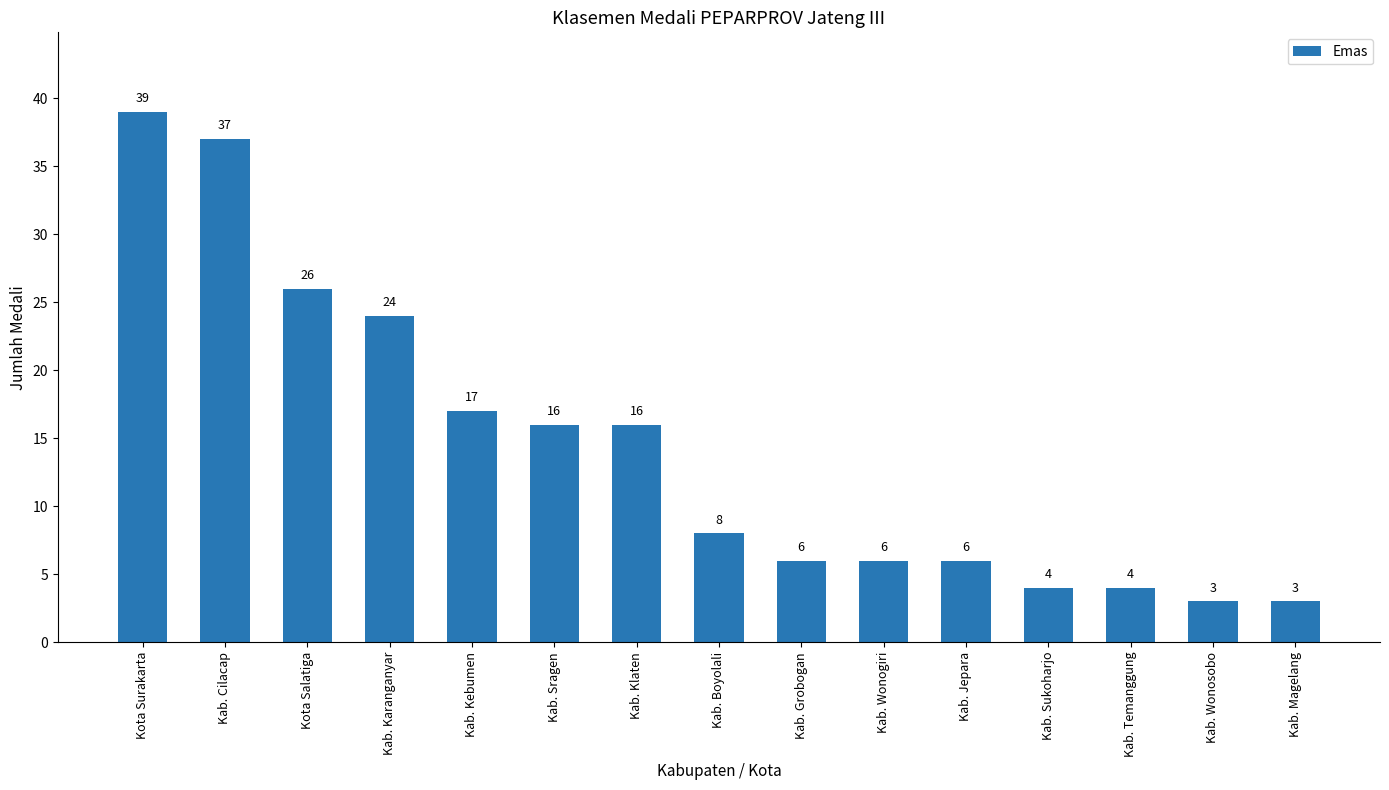

What is the change in value from Kab. Boyolali to Kab. Jepara?

-2